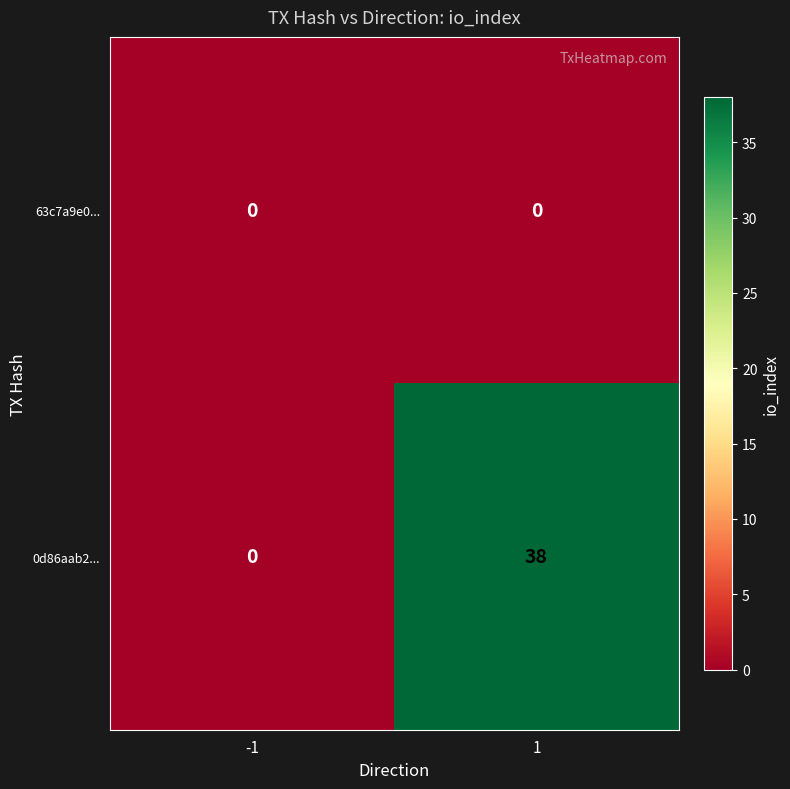

Reading left to right, list all the values displayed in this chart.

63c7a9e0...: -1=0	1=0
0d86aab2...: -1=0	1=38